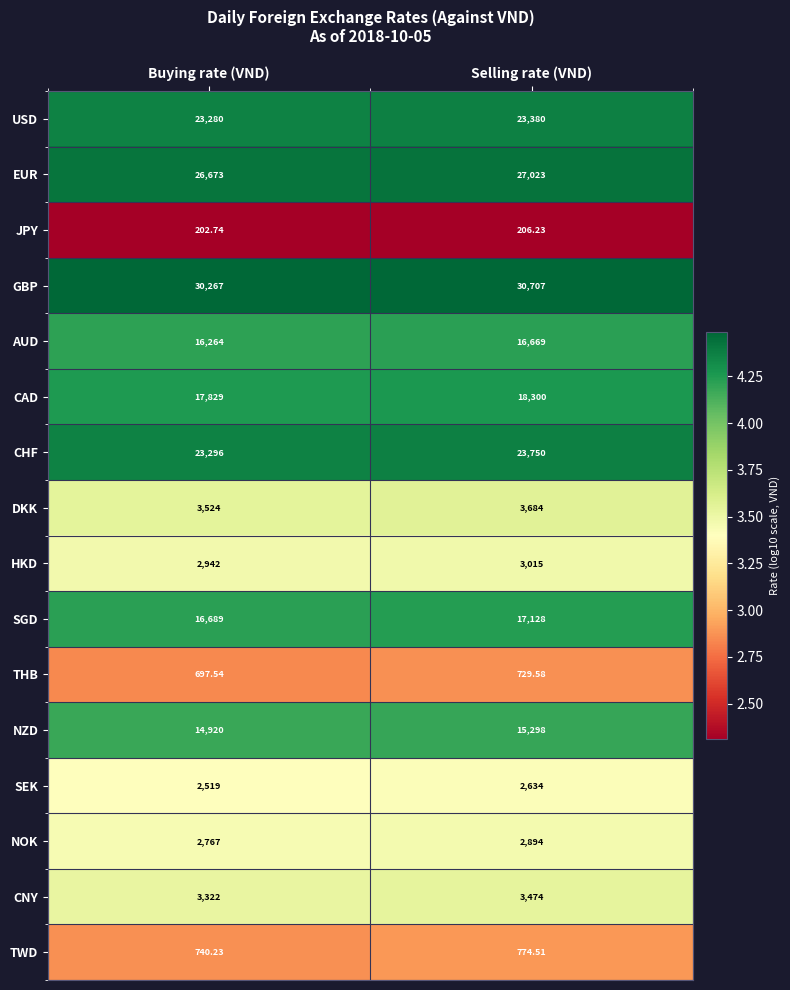

What is the minimum value shown in the chart?

202.7